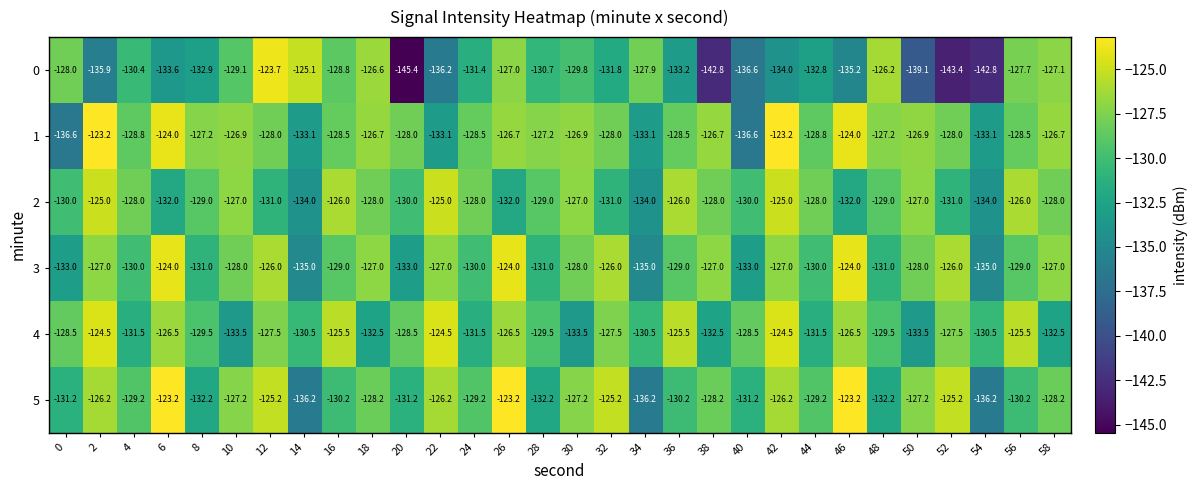

What is the sum of all 1 values?

-3852.7